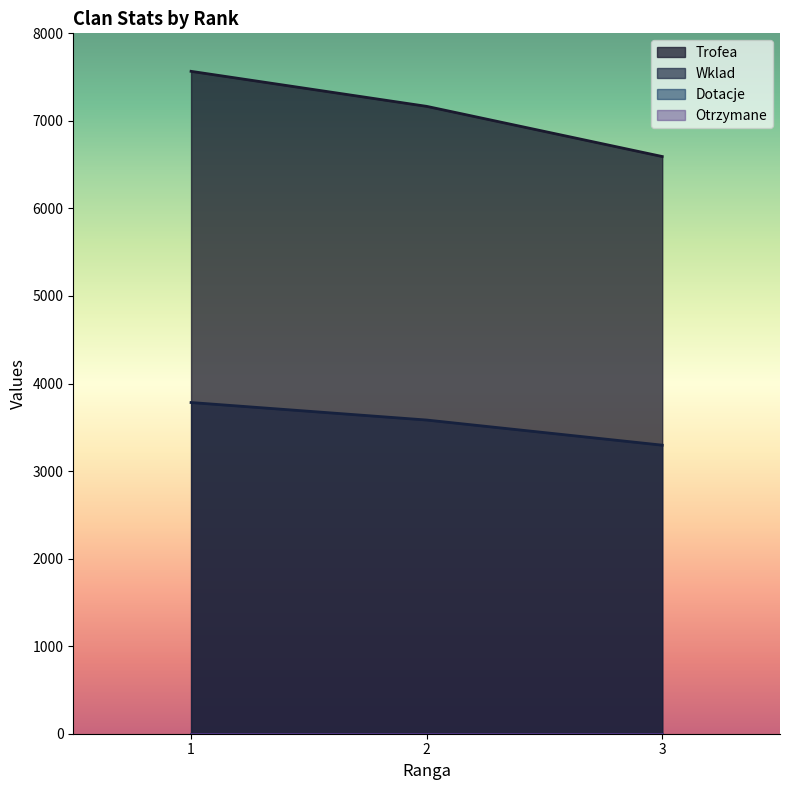

The value of Trofea at 3 is 6593. True or false?

True